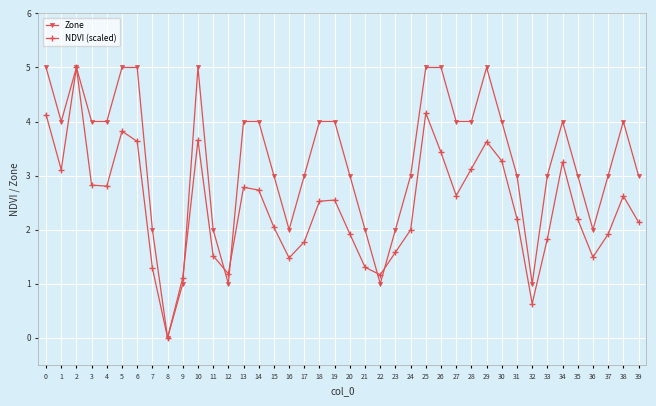

How many lines are shown in the chart?

2